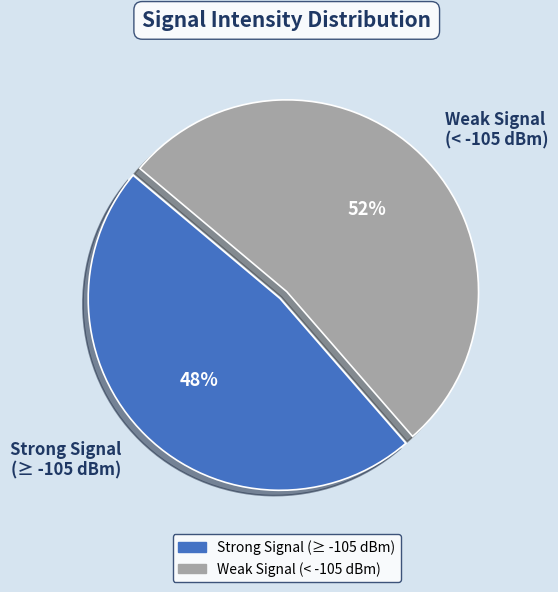

True or false: Strong Signal (≥ -105 dBm) accounts for 36% of the total.

False